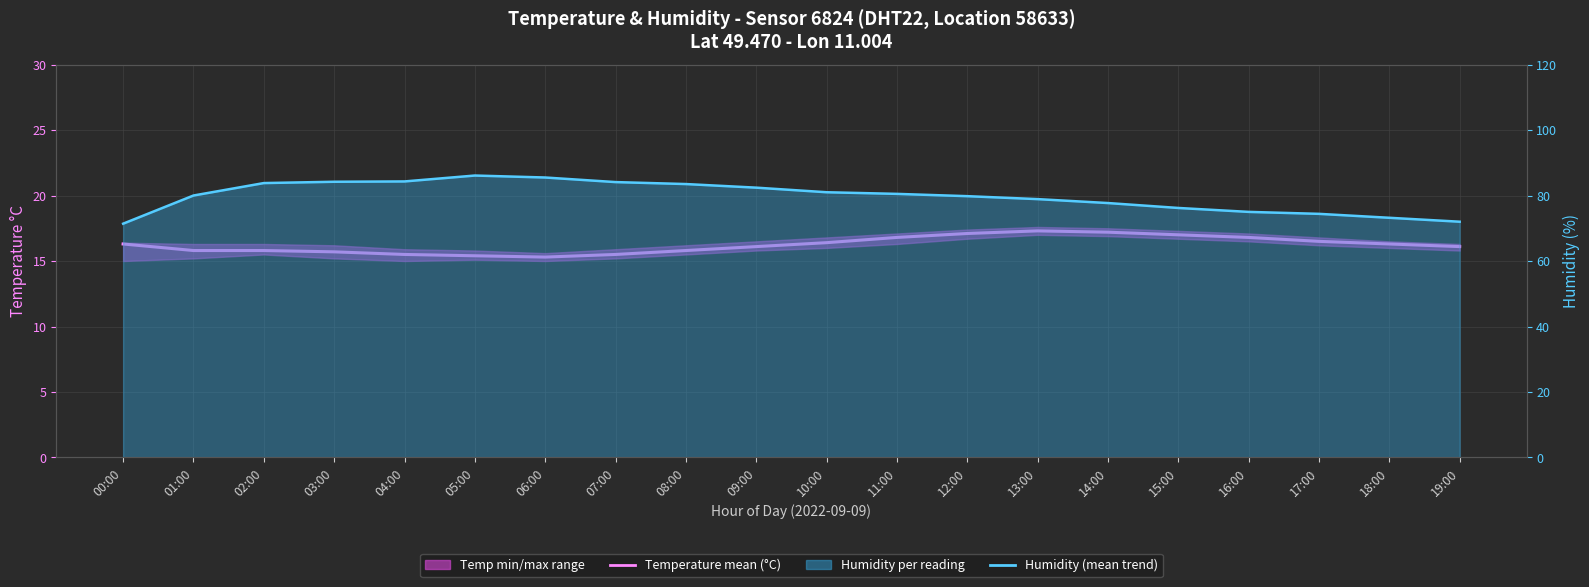

Rank the categories by Humidity (mean trend) value from lowest to highest.

00:00, 19:00, 18:00, 17:00, 16:00, 15:00, 14:00, 13:00, 12:00, 01:00, 11:00, 10:00, 09:00, 08:00, 02:00, 07:00, 03:00, 04:00, 06:00, 05:00